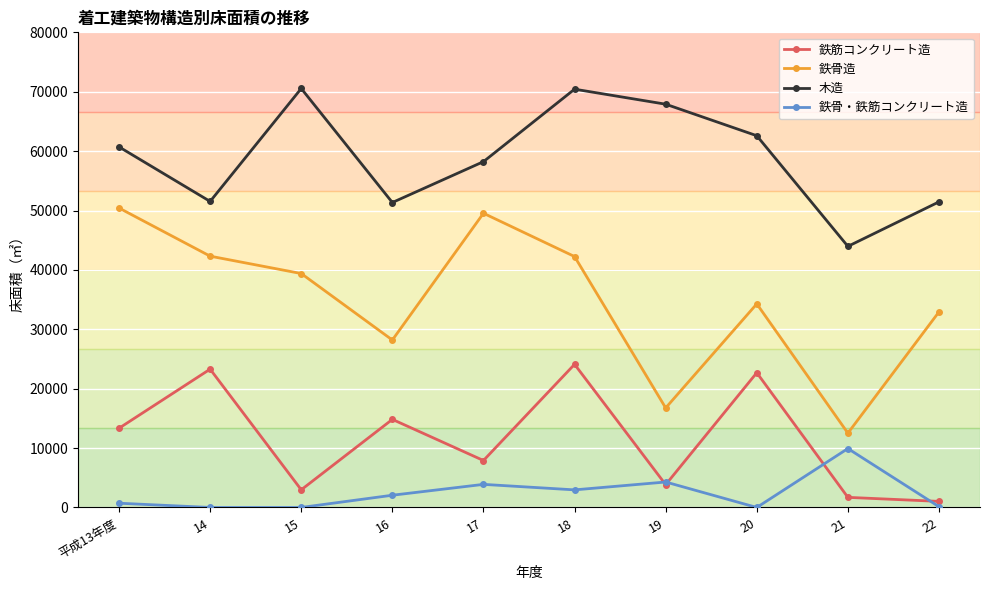

The 鉄骨造 series shows 88938.1 at 平成13年度. True or false?

False